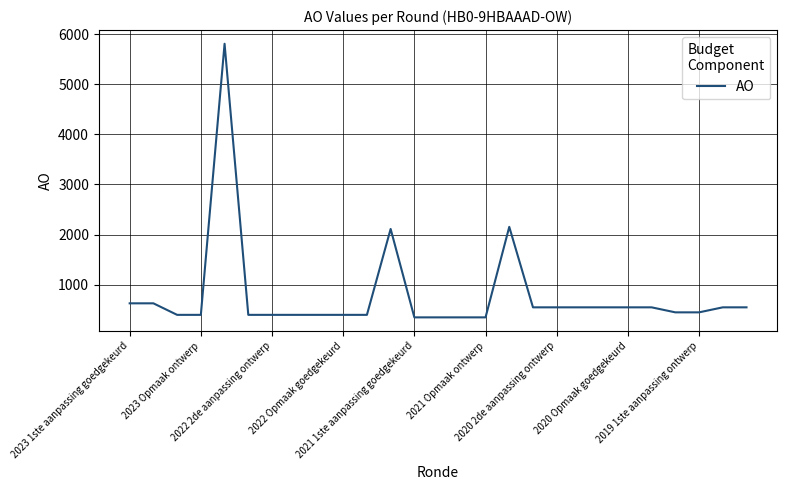

What is the maximum value shown in the chart?

5807